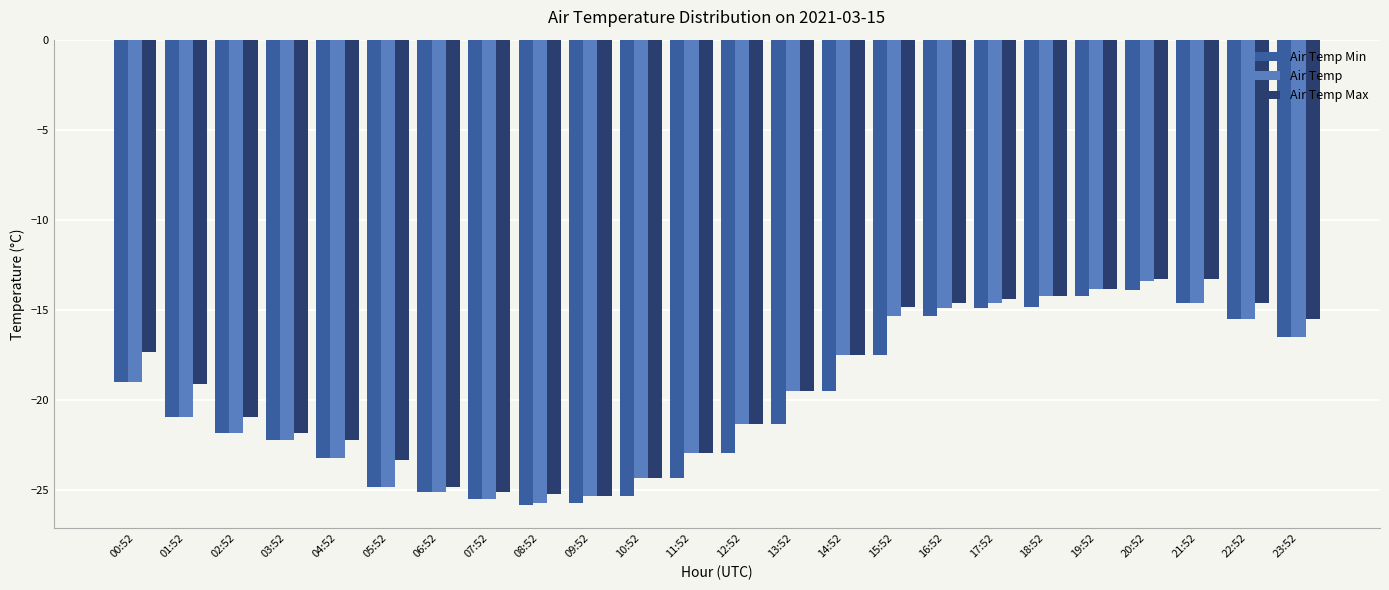

Is the value of Air Temp Min at 13:52 greater than the value of Air Temp Max at 16:52?

No